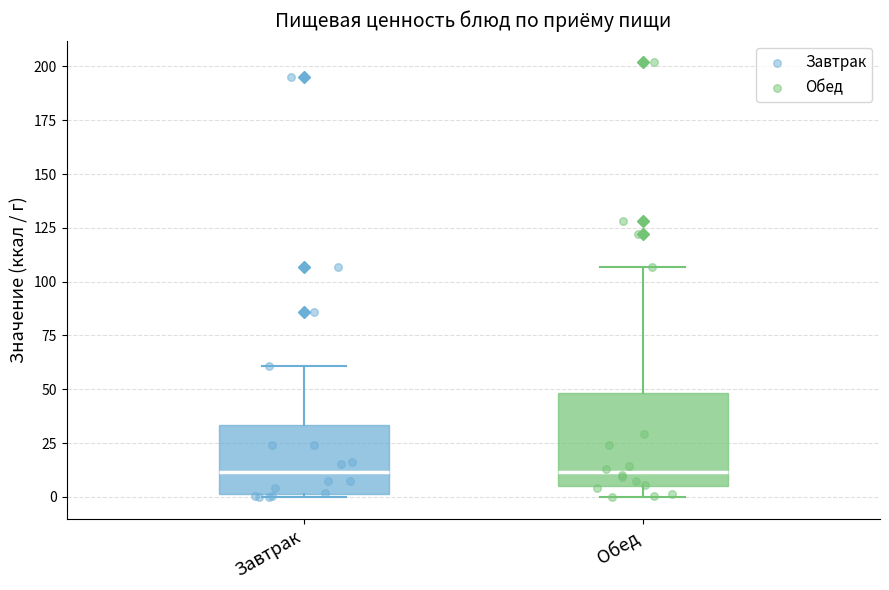

Reading left to right, transcribe this box plot: for each box, give where its median line is, the range the box spans, and where its two whiskers end, as read against the y-axis. The values are not printed on the chart, so give them approximately, as read against the axis.

Завтрак: median 10, box 0 to 35, whiskers 0 to 60
Обед: median 10, box 5 to 50, whiskers 0 to 105